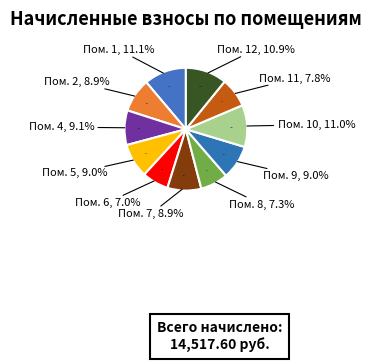

To the nearest percent, what is the average slice percentage?

9%